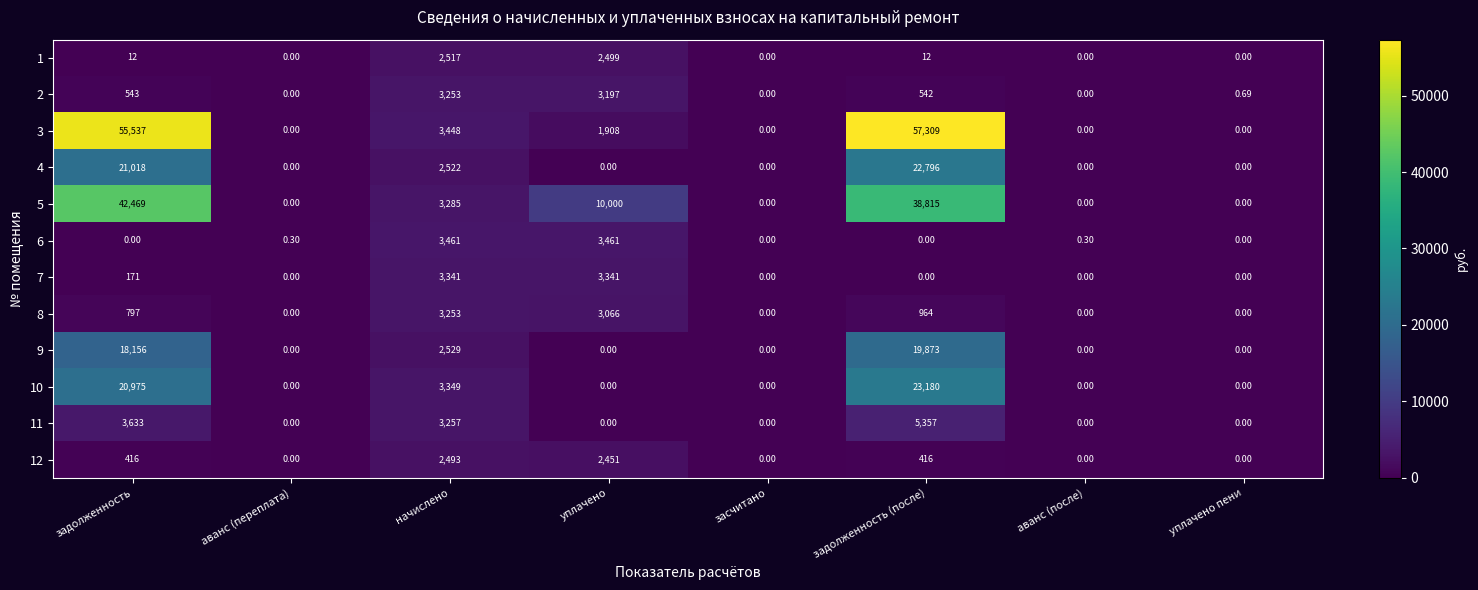

At which category is the sum across all series the highest?

задолженность (после)